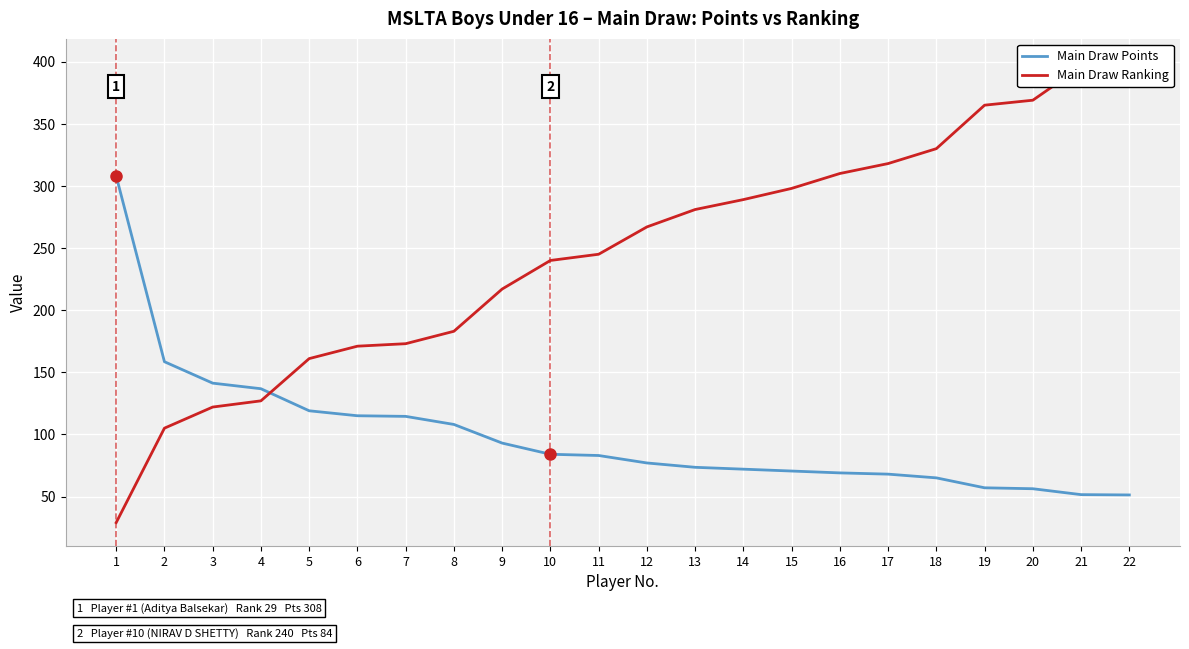

What is the sum of the Main Draw Points values at 1 and 16?

377.0